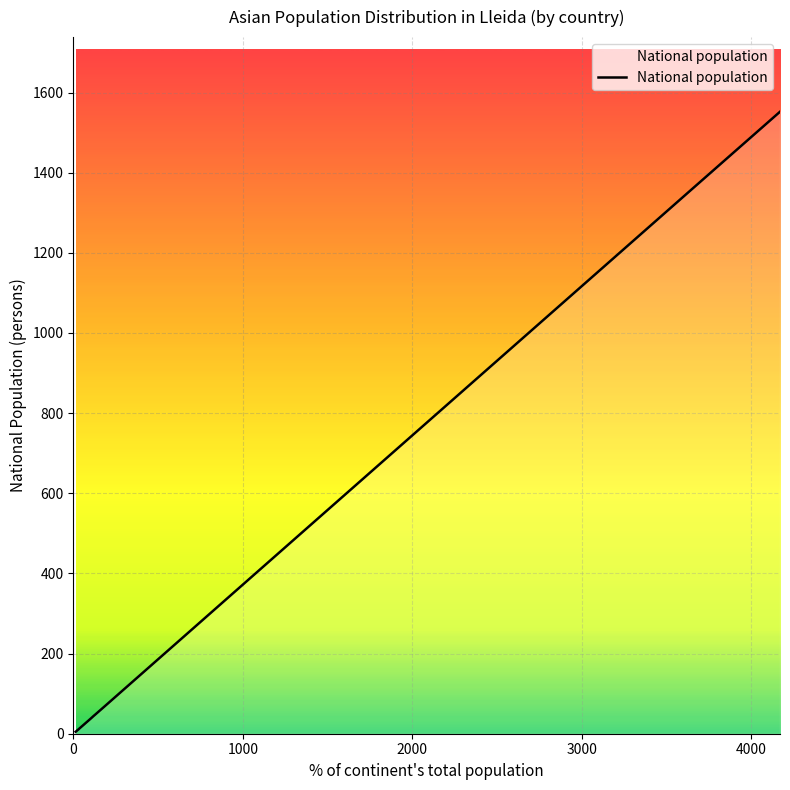

What is the difference between the second highest and second lowest values?

1347